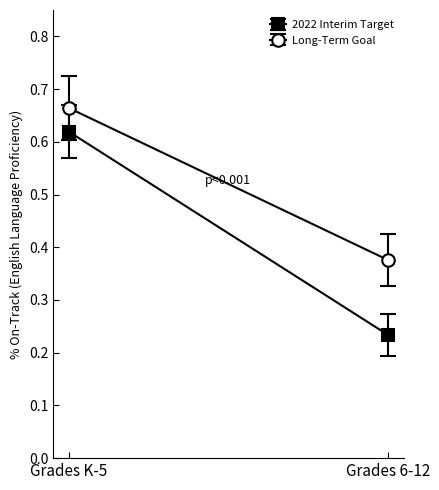

What is the label of the 1st point from the right?

Grades 6-12